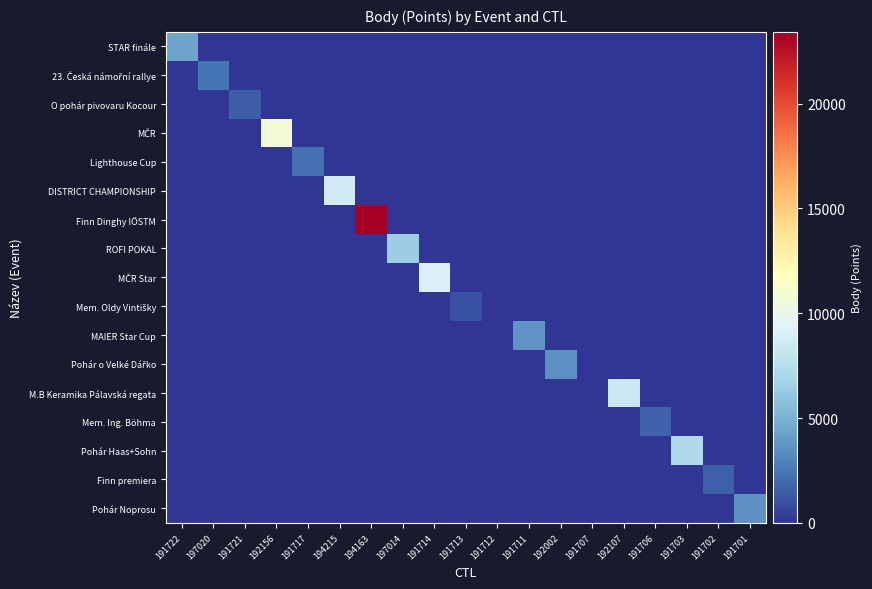

At how many categories does at least one series exceed 12108?

1